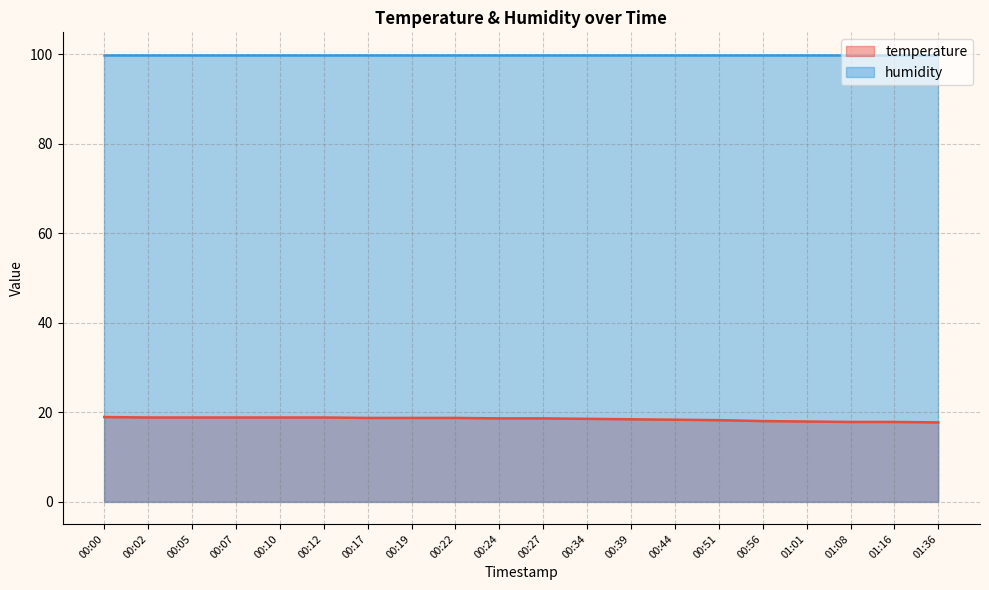

What is the label of the 15th point from the right?

00:12